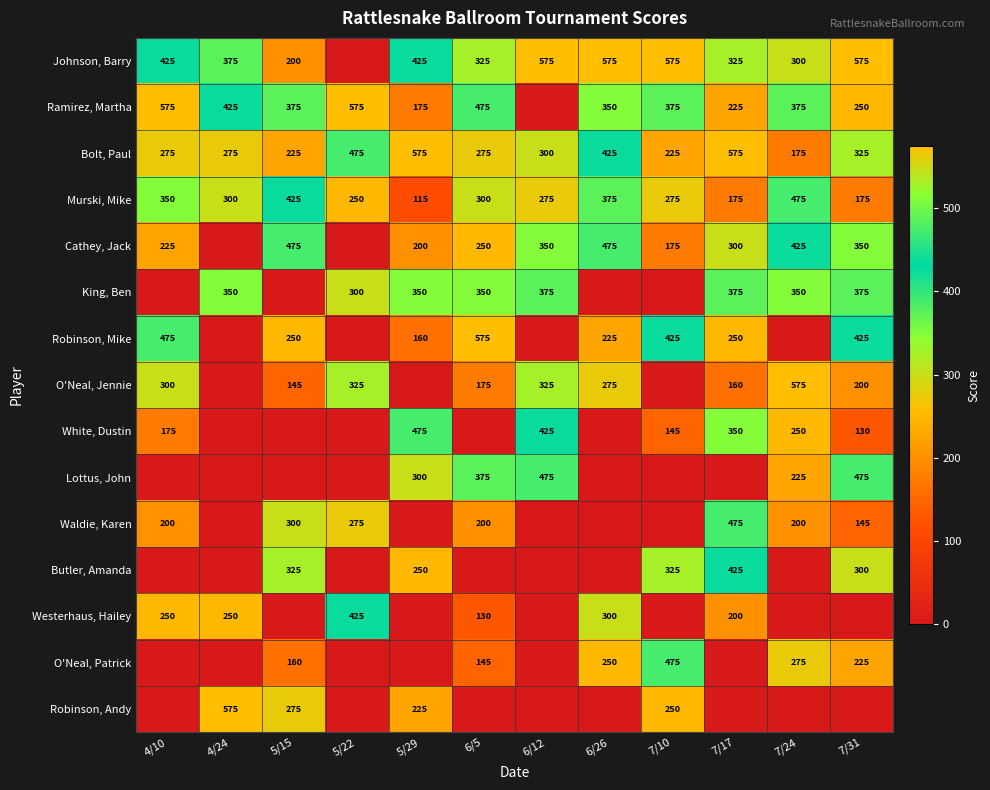

The Butler, Amanda series shows 0 at 7/24. True or false?

True